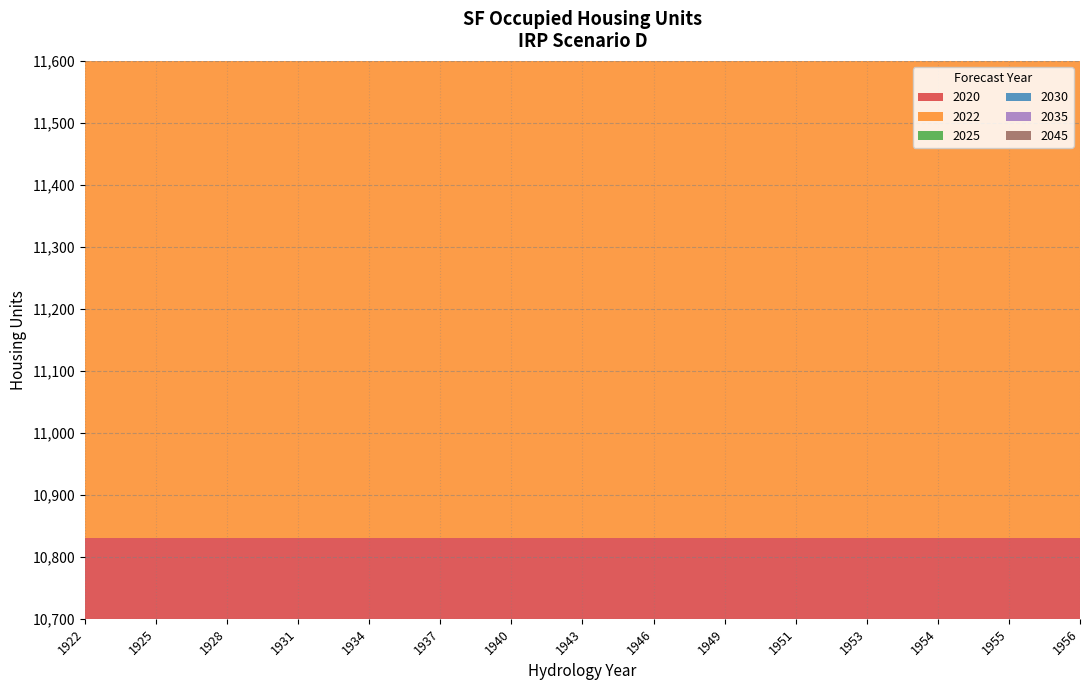

Reading left to right, extract all data points from this chart.

2020: 10830.9	10830.9	10830.9	10830.9	10830.9	10830.9	10830.9	10830.9	10830.9	10830.9	10830.9	10830.9	10830.9	10830.9	10830.9
2022: 11017.7	11017.7	11017.7	11017.7	11017.7	11017.7	11017.7	11017.7	11017.7	11017.7	11017.7	11017.7	11017.7	11017.7	11017.7
2025: 11298.4	11298.4	11298.4	11298.4	11298.4	11298.4	11298.4	11298.4	11298.4	11298.4	11298.4	11298.4	11298.4	11298.4	11298.4
2030: 11490.6	11490.6	11490.6	11490.6	11490.6	11490.6	11490.6	11490.6	11490.6	11490.6	11490.6	11490.6	11490.6	11490.6	11490.6
2035: 11312.7	11312.7	11312.7	11312.7	11312.7	11312.7	11312.7	11312.7	11312.7	11312.7	11312.7	11312.7	11312.7	11312.7	11312.7
2045: 11416.4	11416.4	11416.4	11416.4	11416.4	11416.4	11416.4	11416.4	11416.4	11416.4	11416.4	11416.4	11416.4	11416.4	11416.4